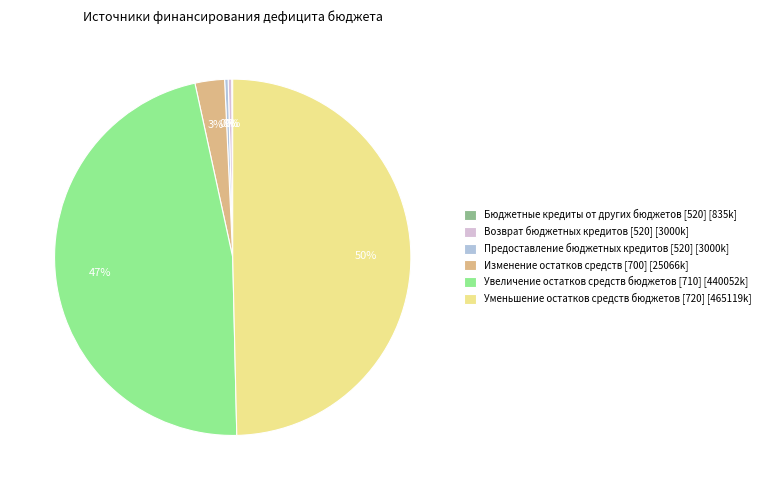

True or false: Увеличение остатков средств бюджетов [710] accounts for 34% of the total.

False